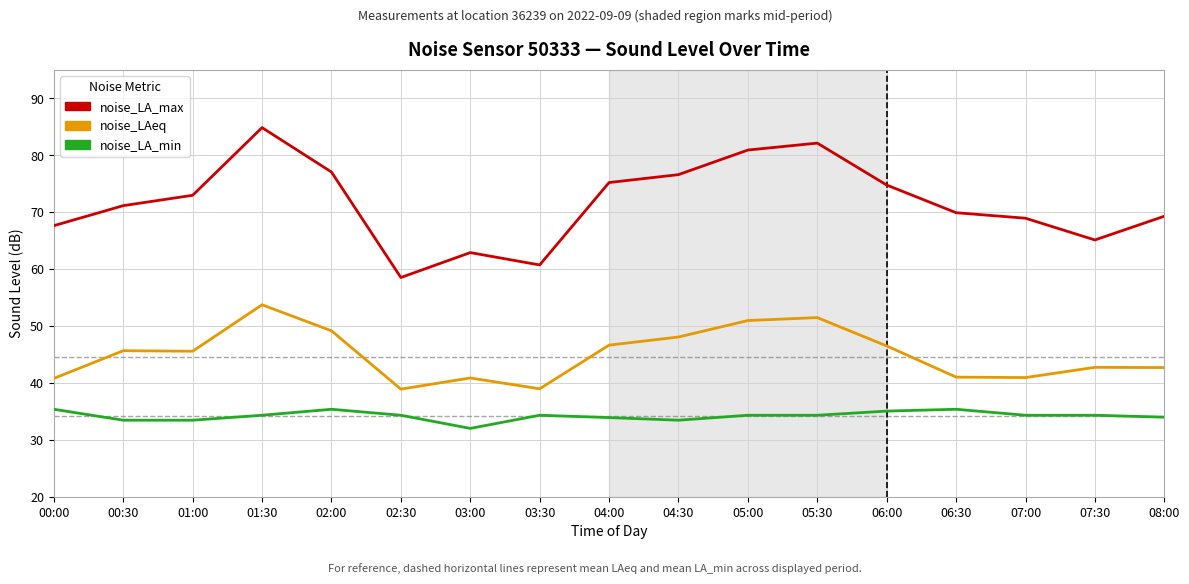

Is this an area chart (filled region under the line)?

No